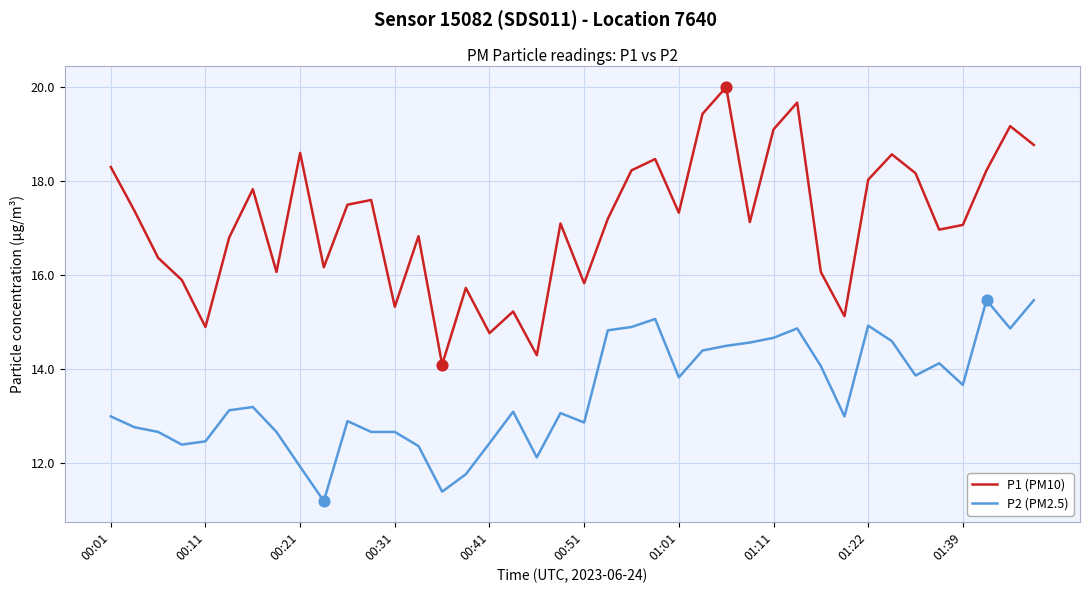

Which series has the largest total across all categories?

P1 (PM10)